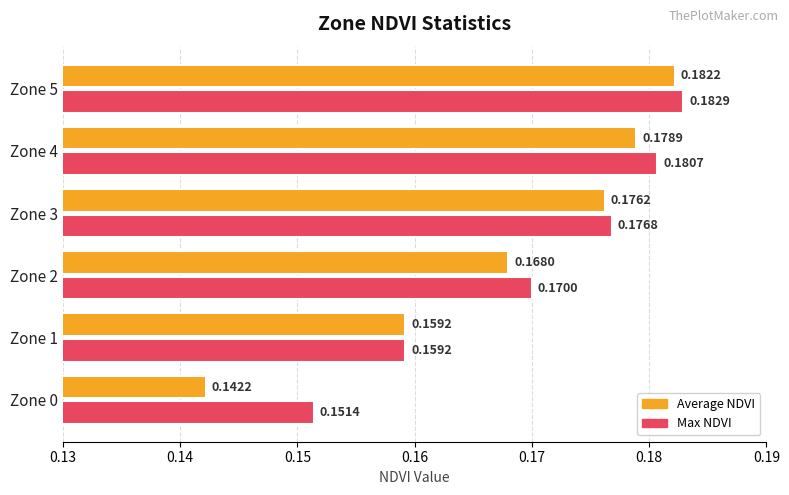

What is the sum of the Average NDVI values at Zone 1 and Zone 5?

0.3